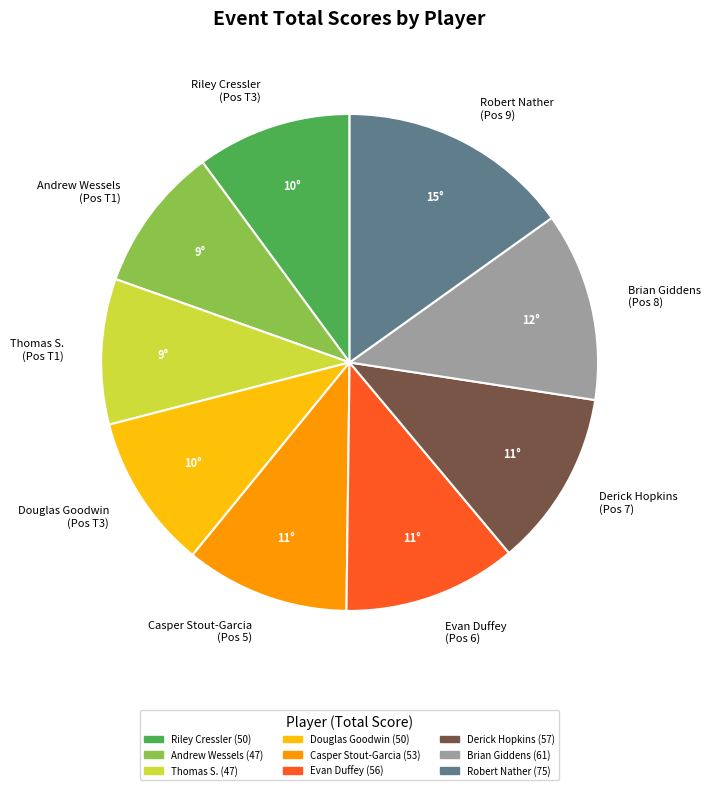

Approximately how many times larger is the value at Brian Giddens compared to Thomas S.?

1.3